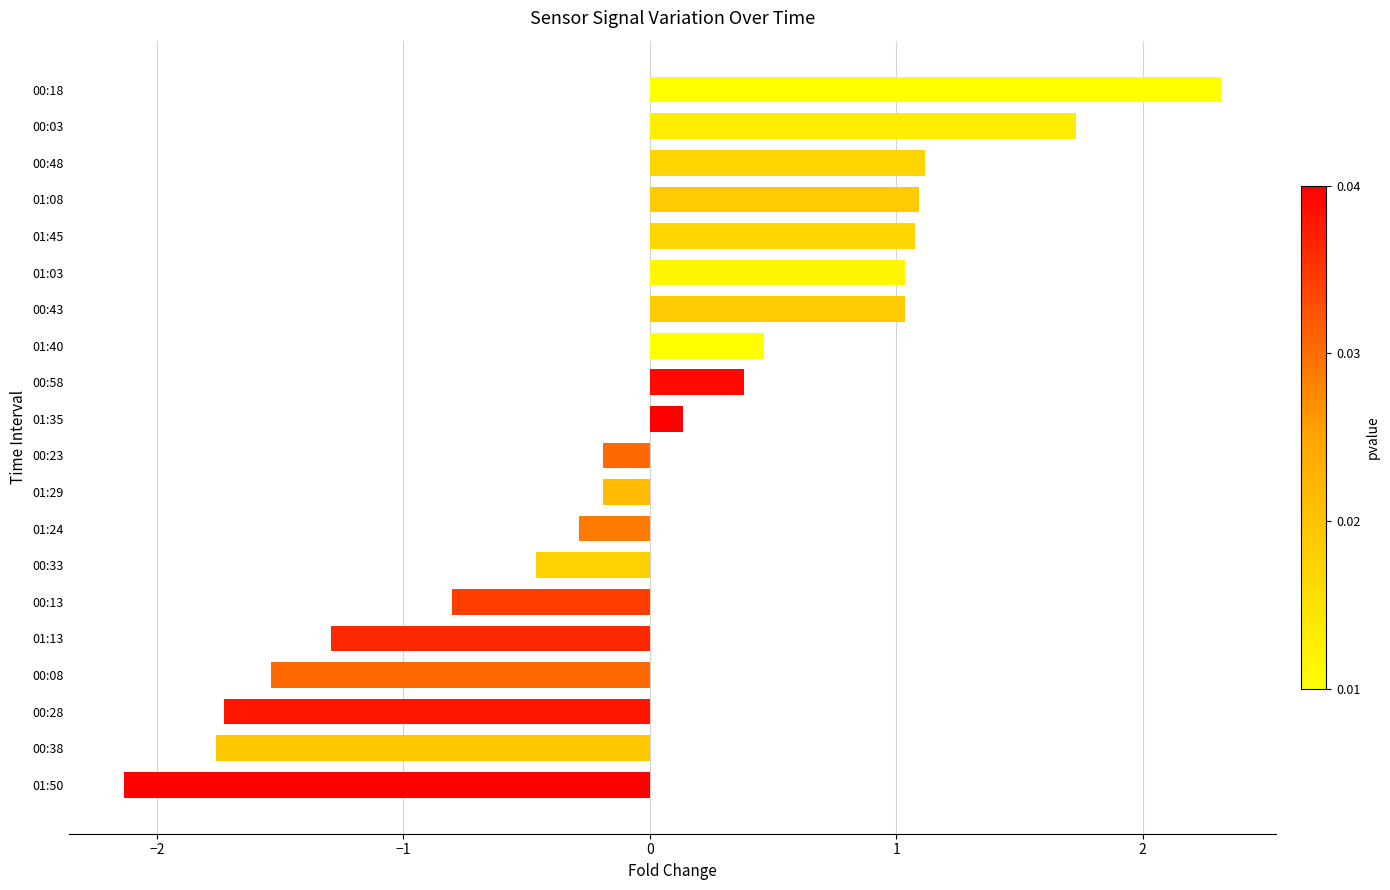

Is it true that the value at 00:33 is -0.3?

False